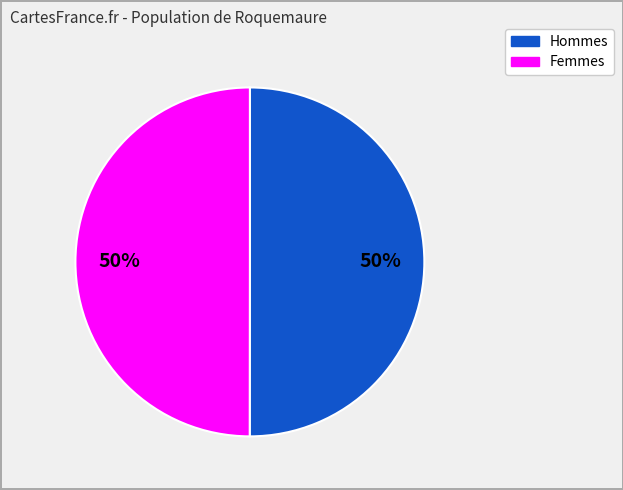

To the nearest percent, what is the average slice percentage?

50%